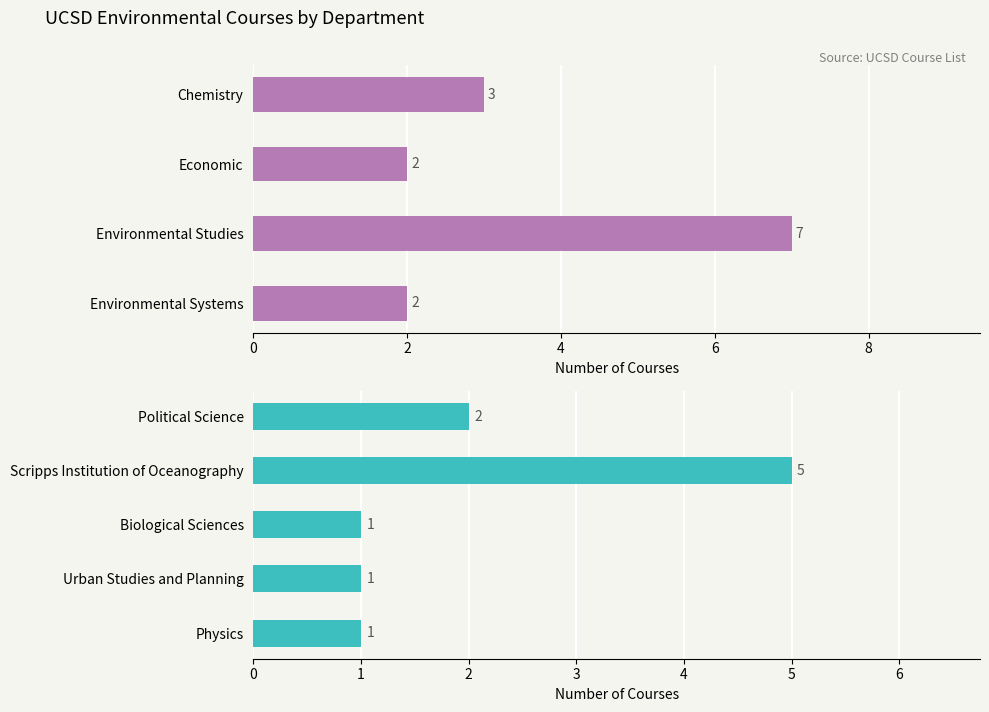

List the labels in order of value, largest first.

Environmental Studies, Scripps Institution of Oceanography, Chemistry, Economic, Environmental Systems, Political Science, Biological Sciences, Urban Studies and Planning, Physics